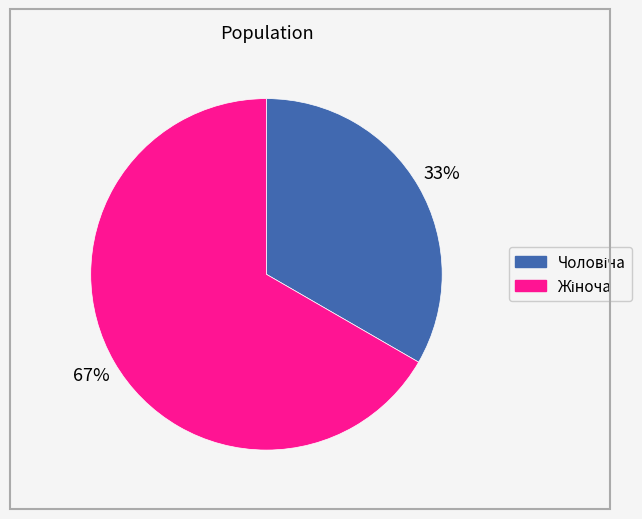

Is there any slice that represents more than half of the pie?

Yes